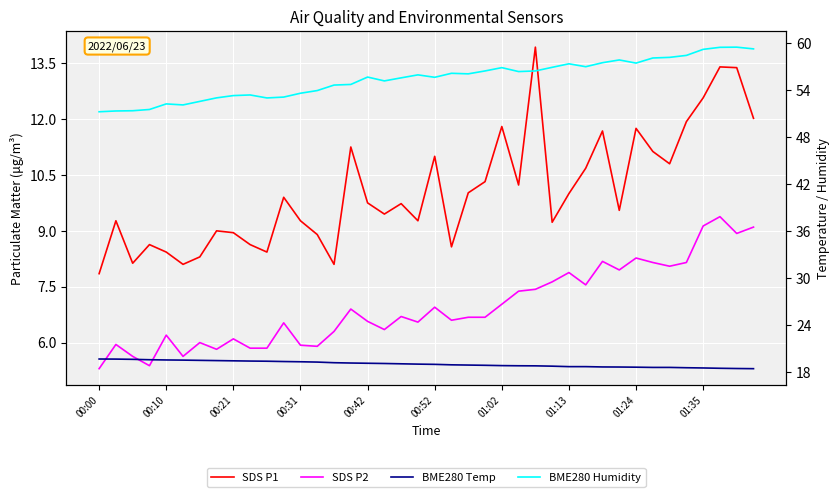

What is the minimum value shown in the chart?

5.3